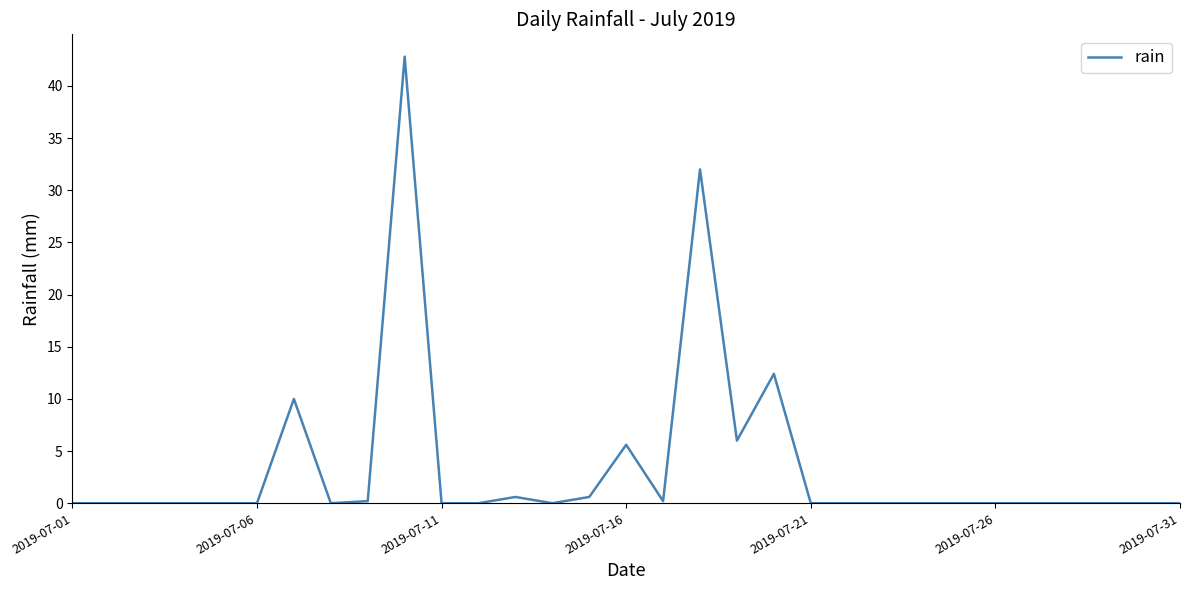

Reading right to left, extract all data points from this chart.

0.0	0.0	0.0	0.0	0.0	0.0	0.0	0.0	0.0	0.0	0.0	12.4	6.0	32.0	0.2	5.6	0.6	0.0	0.6	0.0	0.0	42.8	0.2	0.0	10.0	0.0	0.0	0.0	0.0	0.0	0.0